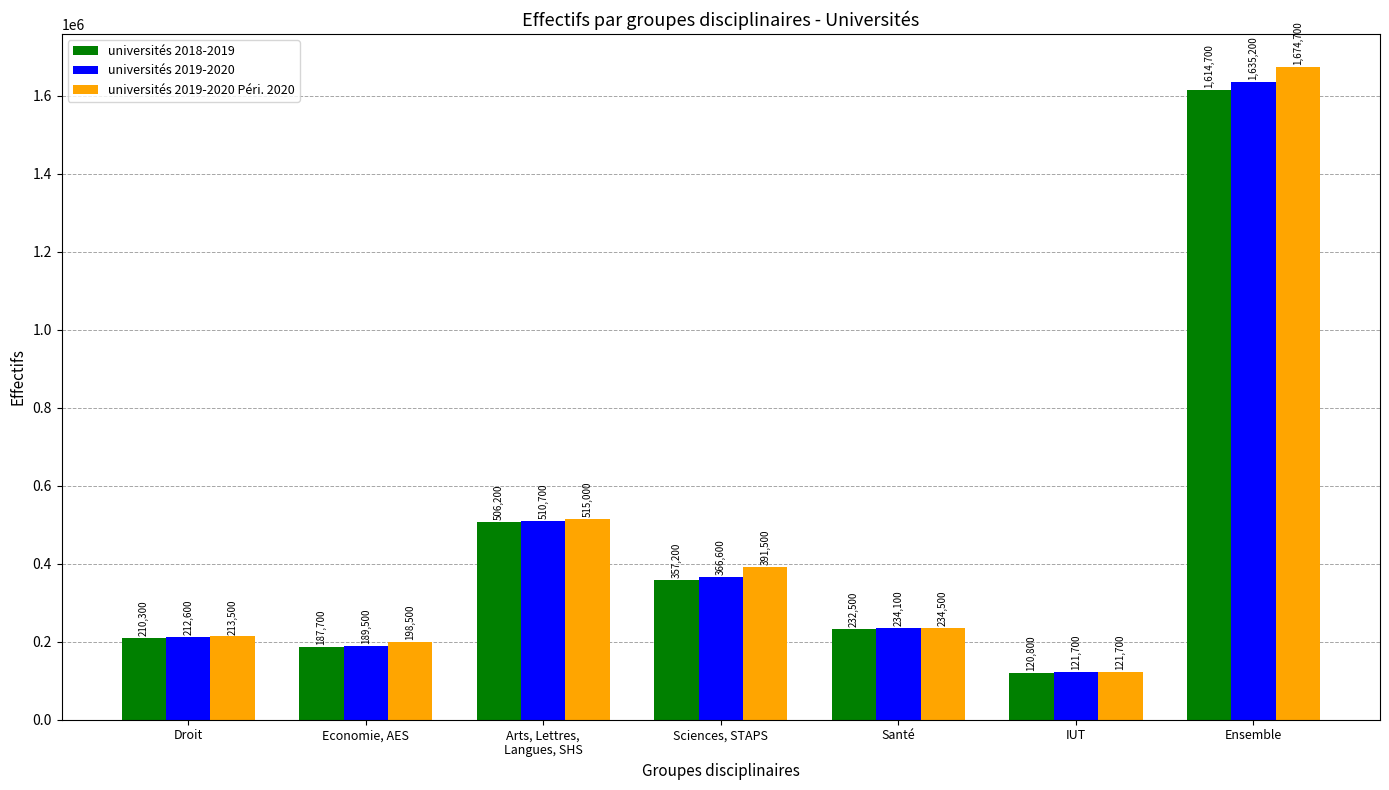

At which label does universités 2018-2019 first exceed 232500?

Arts, Lettres,
Langues, SHS